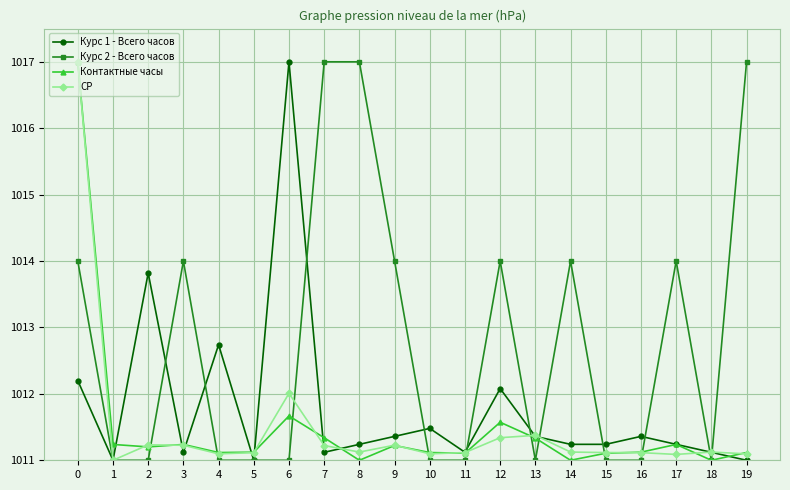

What is the total value across all series at 12?

4049.0